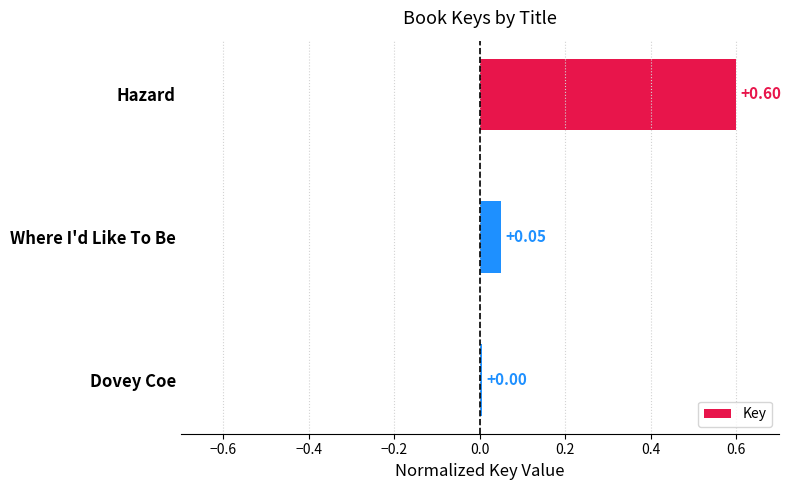

Between Hazard and Dovey Coe, which is larger?

Hazard